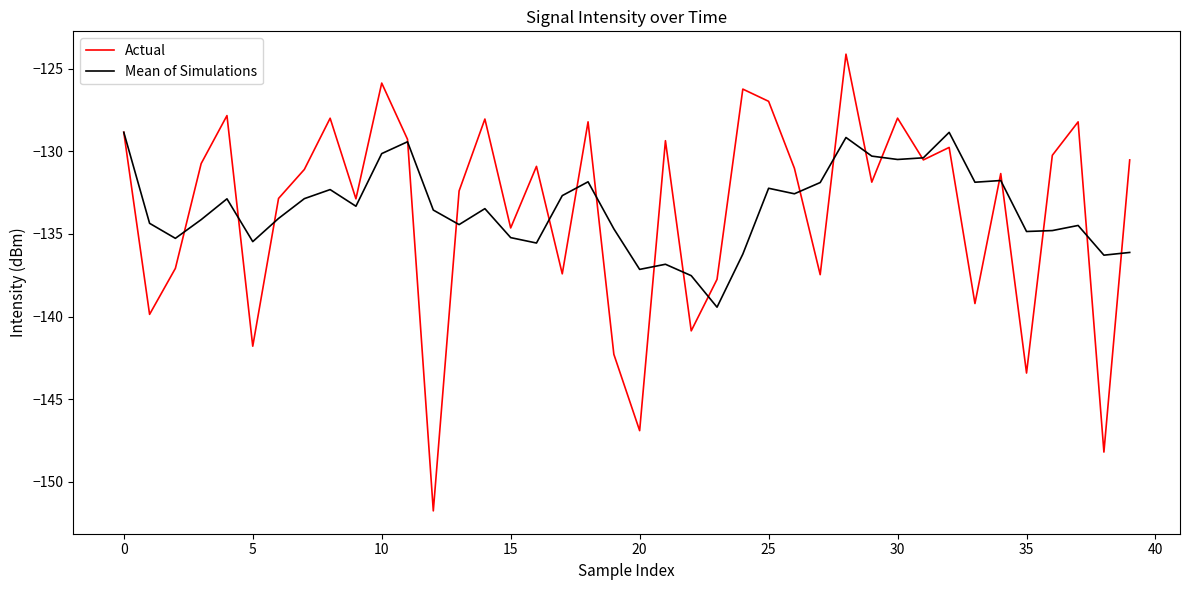

What is the minimum value for Actual?

-151.8